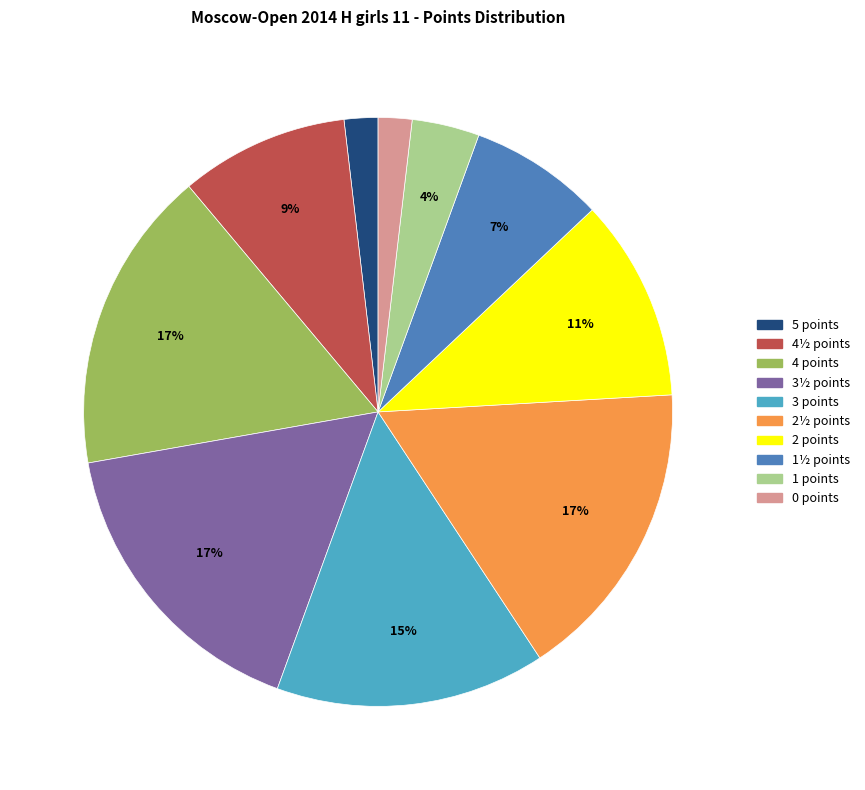

What percentage is the 2 points slice, to the nearest percent?

11%